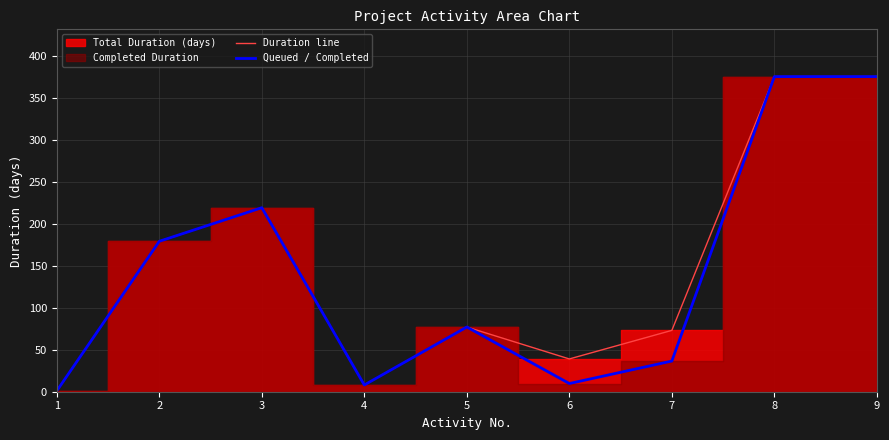

What is the value of the Duration line point at the 6th from the left?

39.0